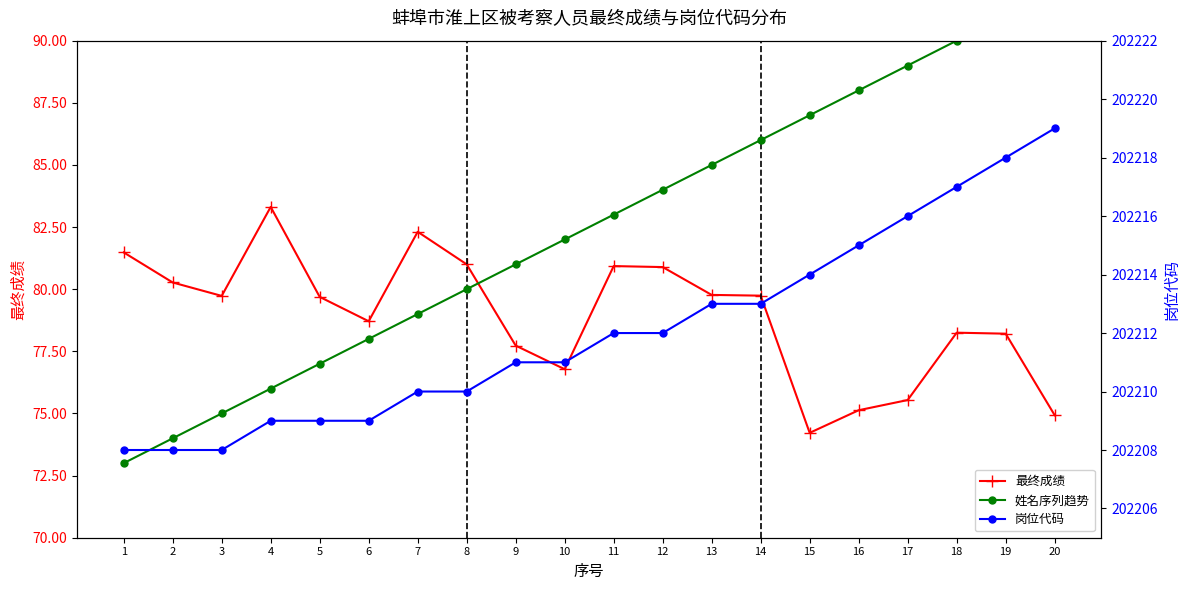

Rank the categories by 最终成绩 value from highest to lowest.

4, 7, 1, 8, 11, 12, 2, 13, 14, 3, 5, 6, 18, 19, 9, 10, 17, 16, 20, 15